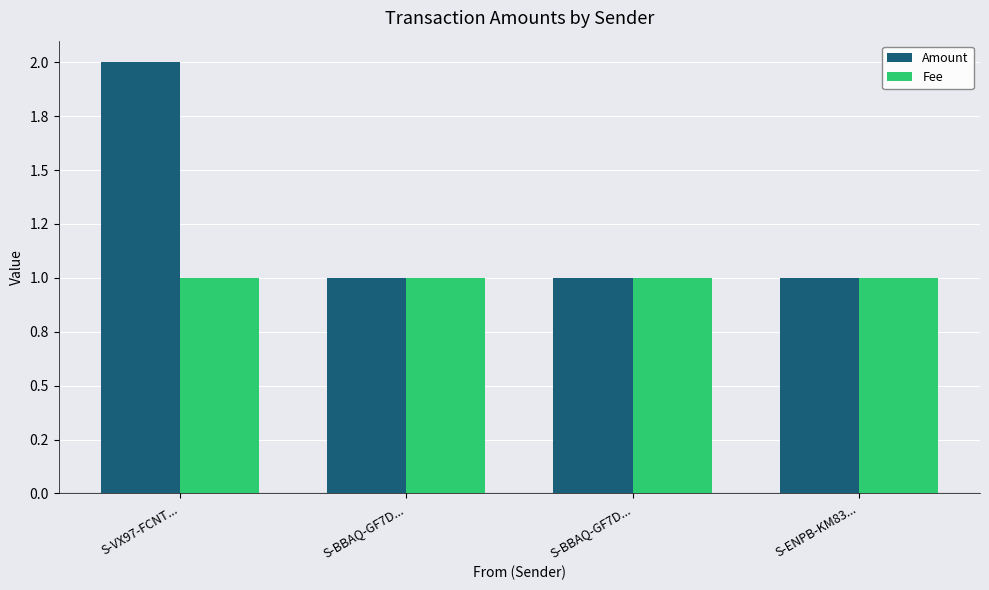

Does the chart contain stacked bars?

No